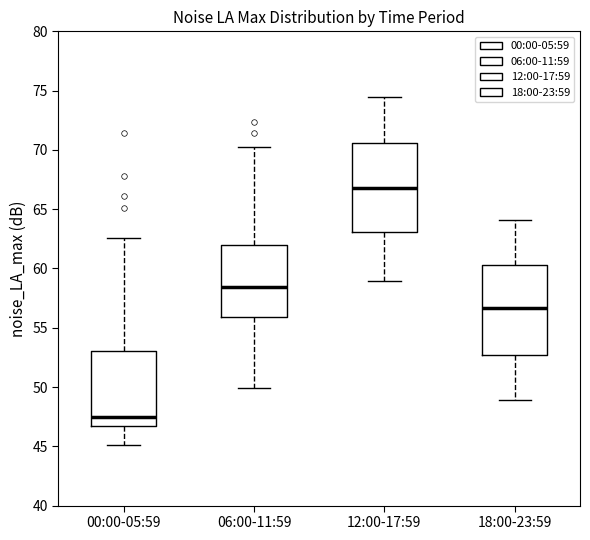

Reading left to right, transcribe this box plot: for each box, give where its median line is, the range the box spans, and where its two whiskers end, as read against the y-axis. The values are not printed on the chart, so give them approximately, as read against the axis.

00:00-05:59: median 47.5, box 46.5 to 53.0, whiskers 45.0 to 62.5
06:00-11:59: median 58.5, box 56.0 to 62.0, whiskers 50.0 to 70.0
12:00-17:59: median 67.0, box 63.0 to 70.5, whiskers 59.0 to 74.5
18:00-23:59: median 56.5, box 52.5 to 60.5, whiskers 49.0 to 64.0